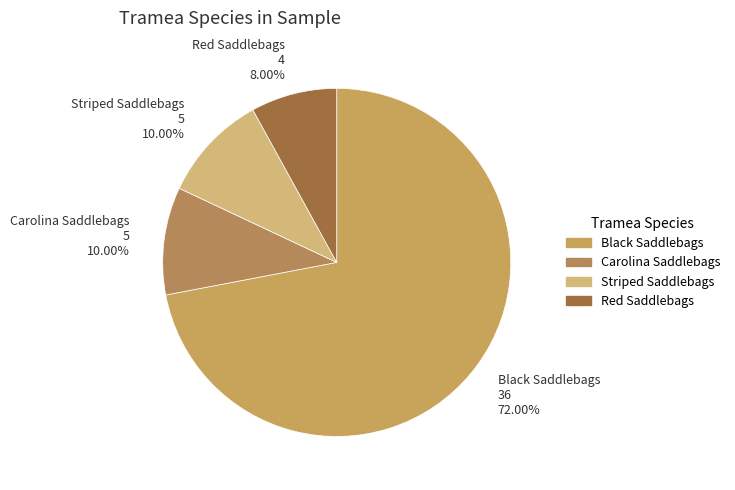

Is there any slice that represents more than half of the pie?

Yes